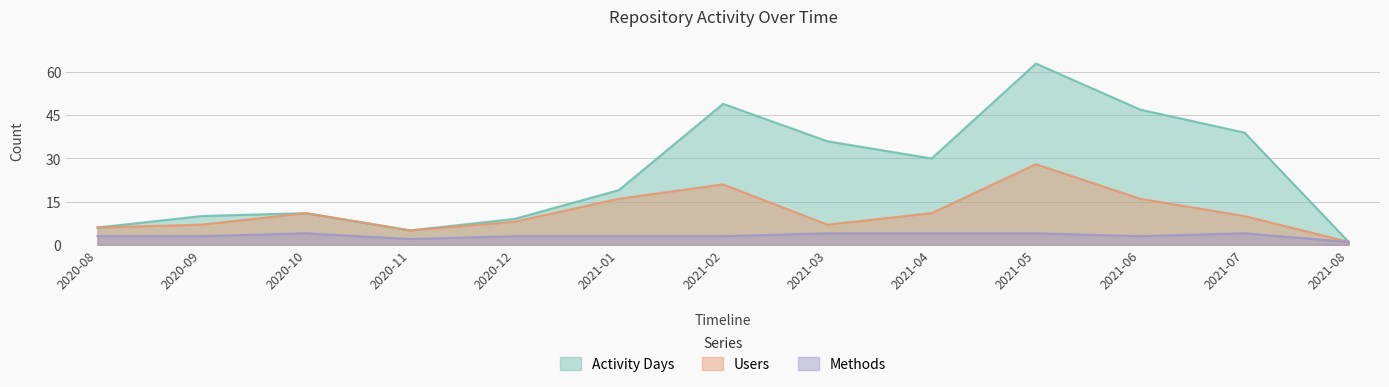

At how many categories does at least one series exceed 47?

2